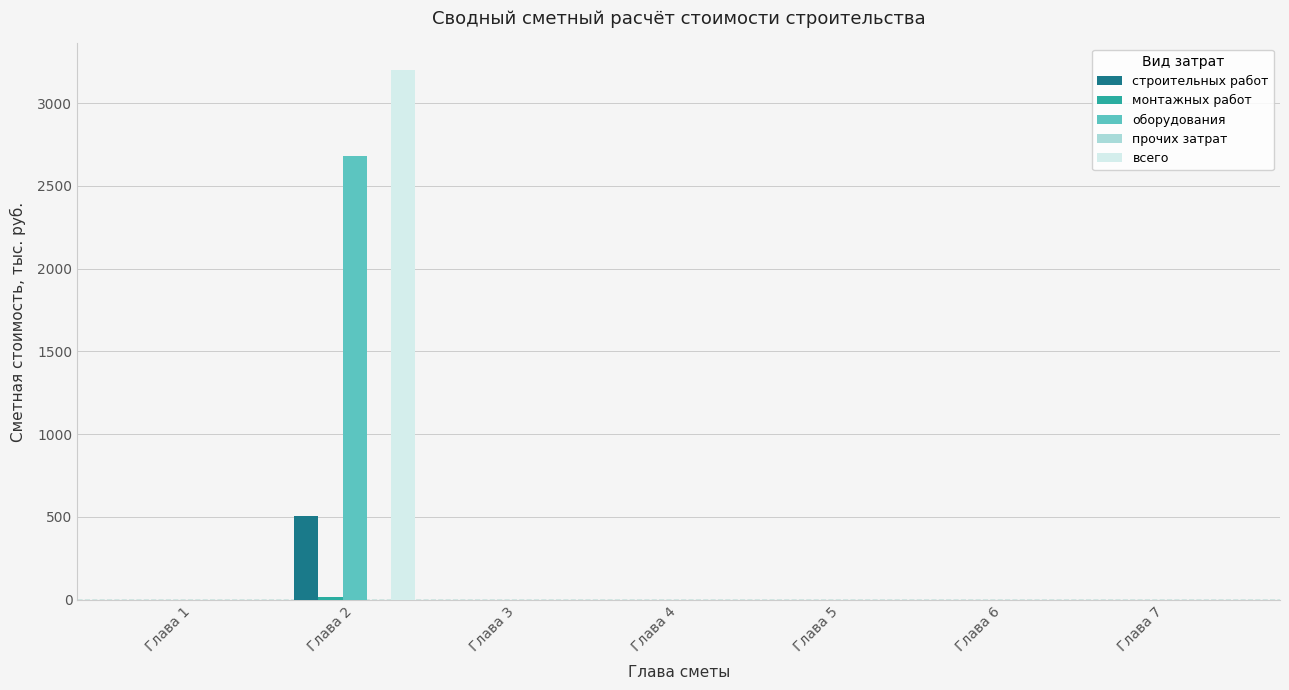

The value of оборудования at Глава 5 is -1495.3. True or false?

False